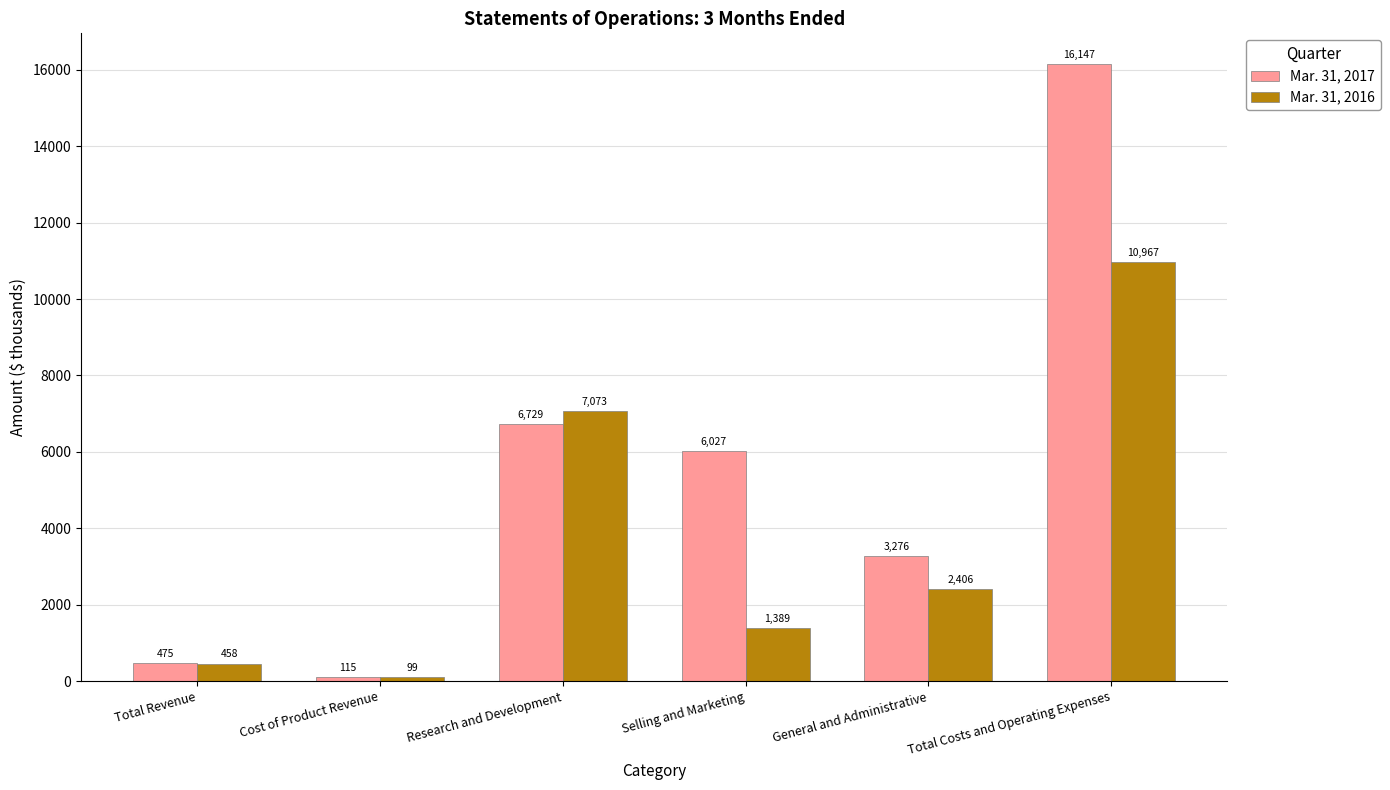

How many series are shown in this chart?

2